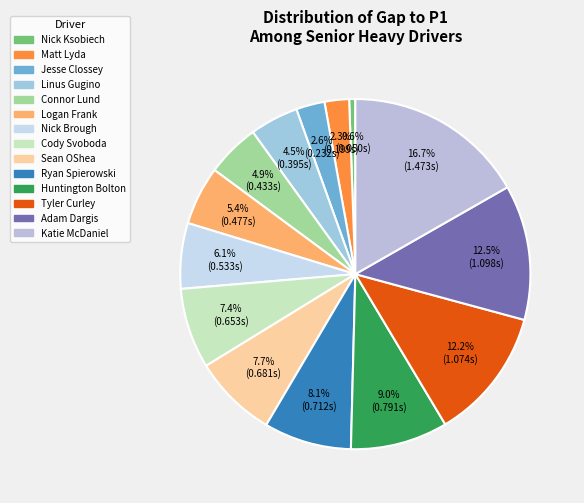

Which category has the biggest portion of the pie?

Katie McDaniel